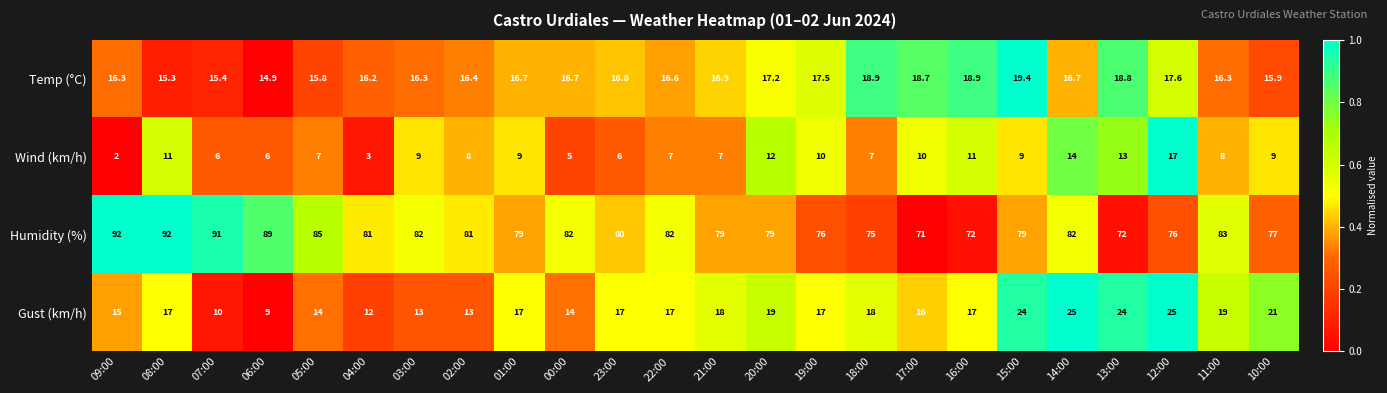

The Humidity (%) series shows 115.2 at 04:00. True or false?

False